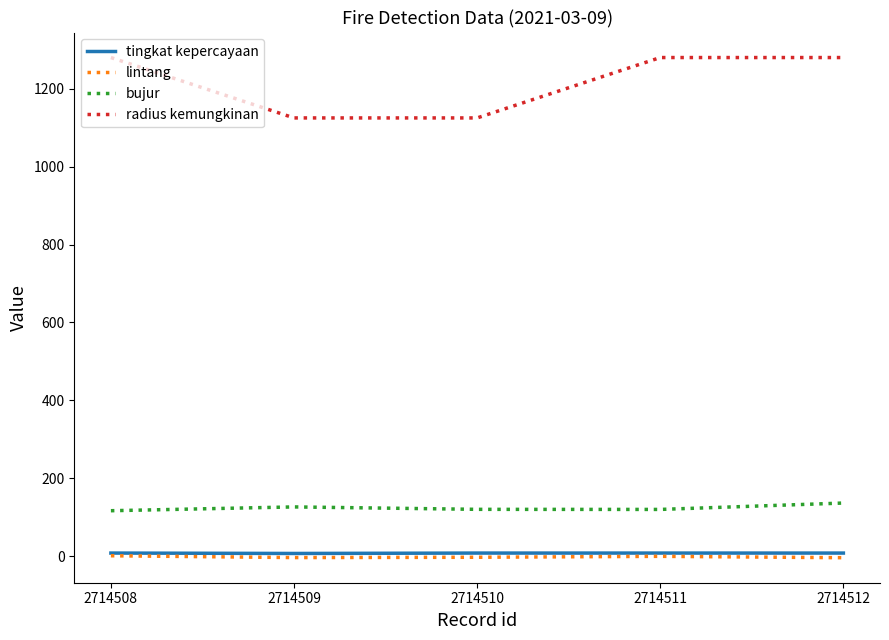

What is the greatest value displayed?

1280.0